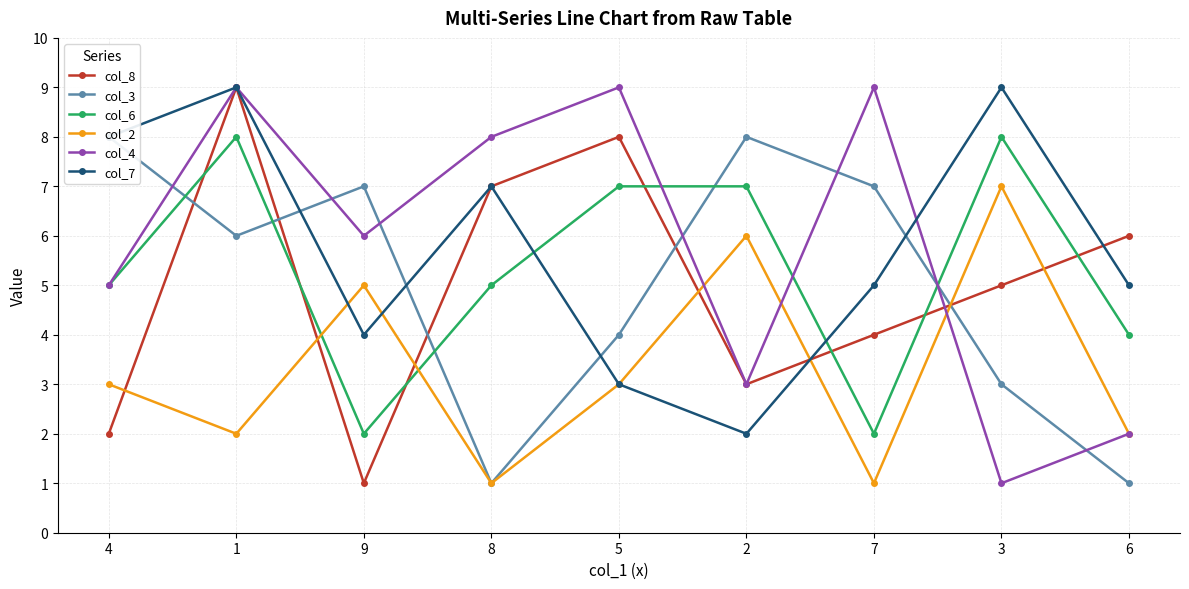

Which category has the highest value in the col_4 series?

1